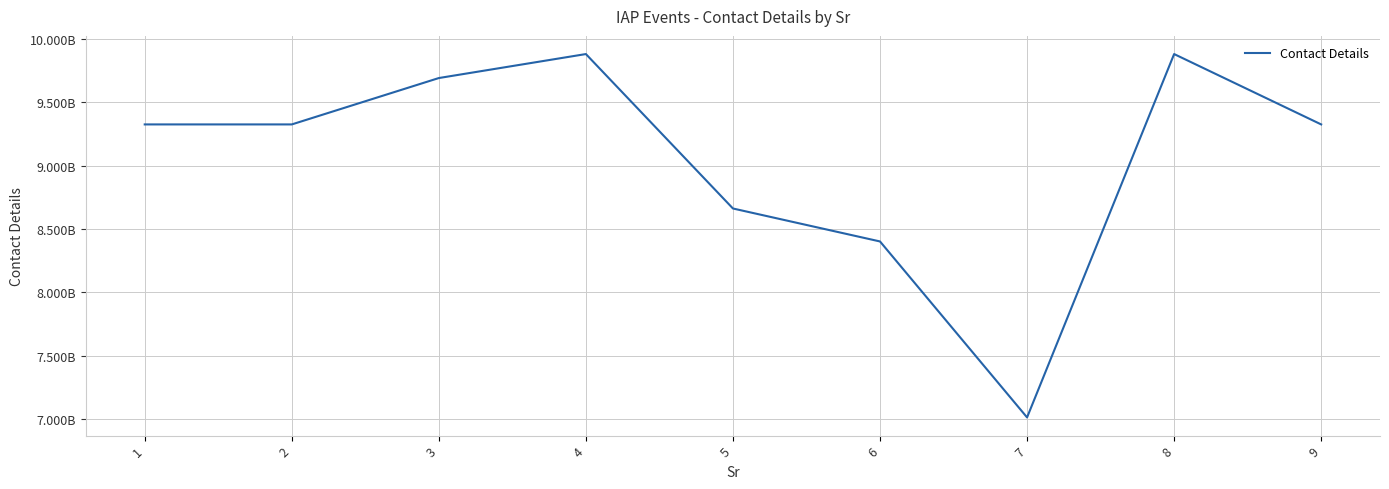

How many interior local peaks (higher than both neighbors) does the data have?

2